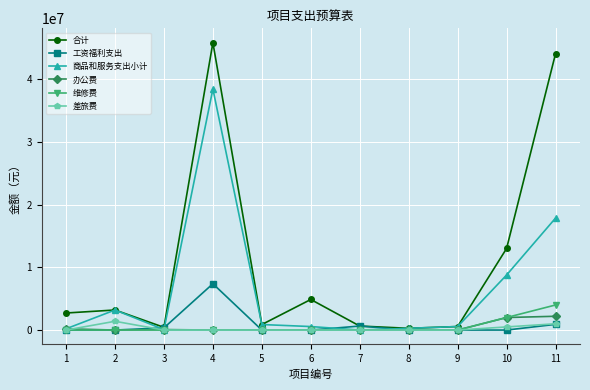

At which category is the sum across all series the highest?

4